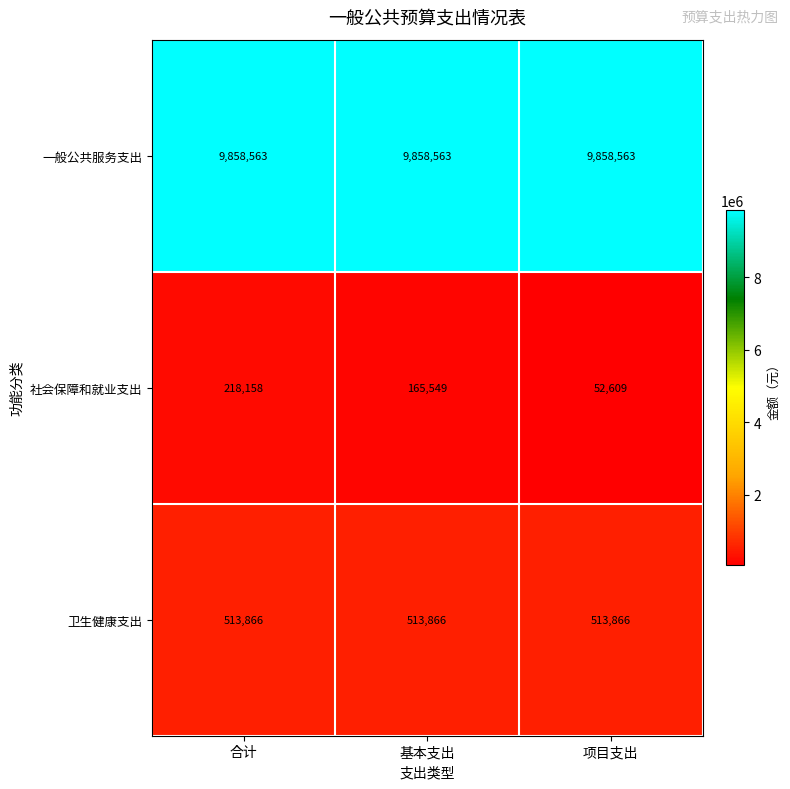

What is the maximum value shown in the chart?

9858563